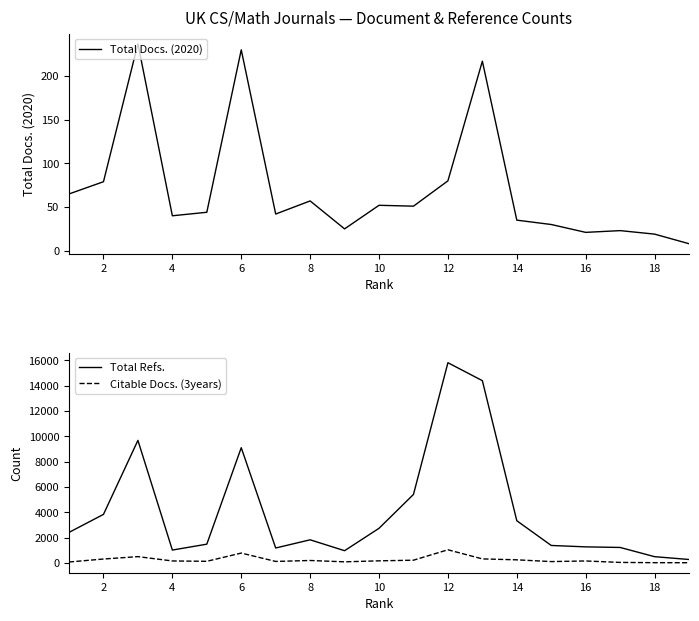

True or false: Total Docs. (2020) has a value of 57 at 8.

True